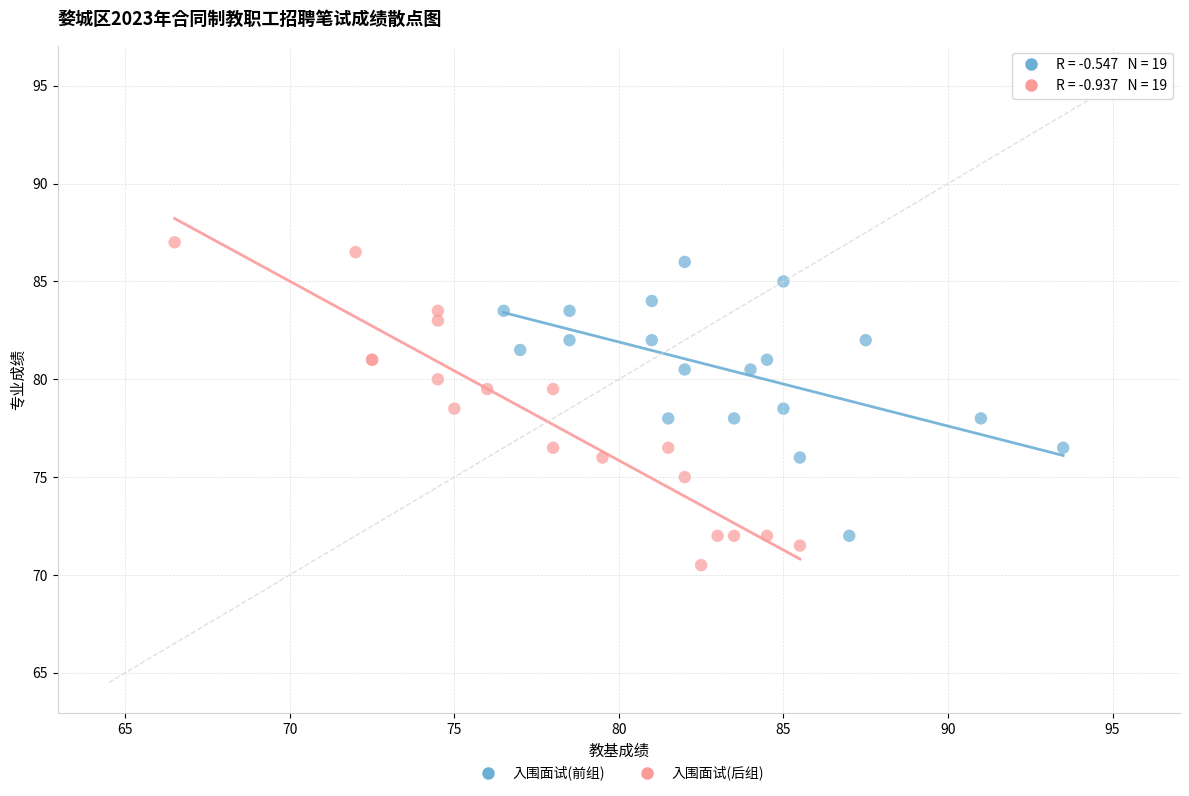

Which series contains the highest Y value?

入围面试(后组)